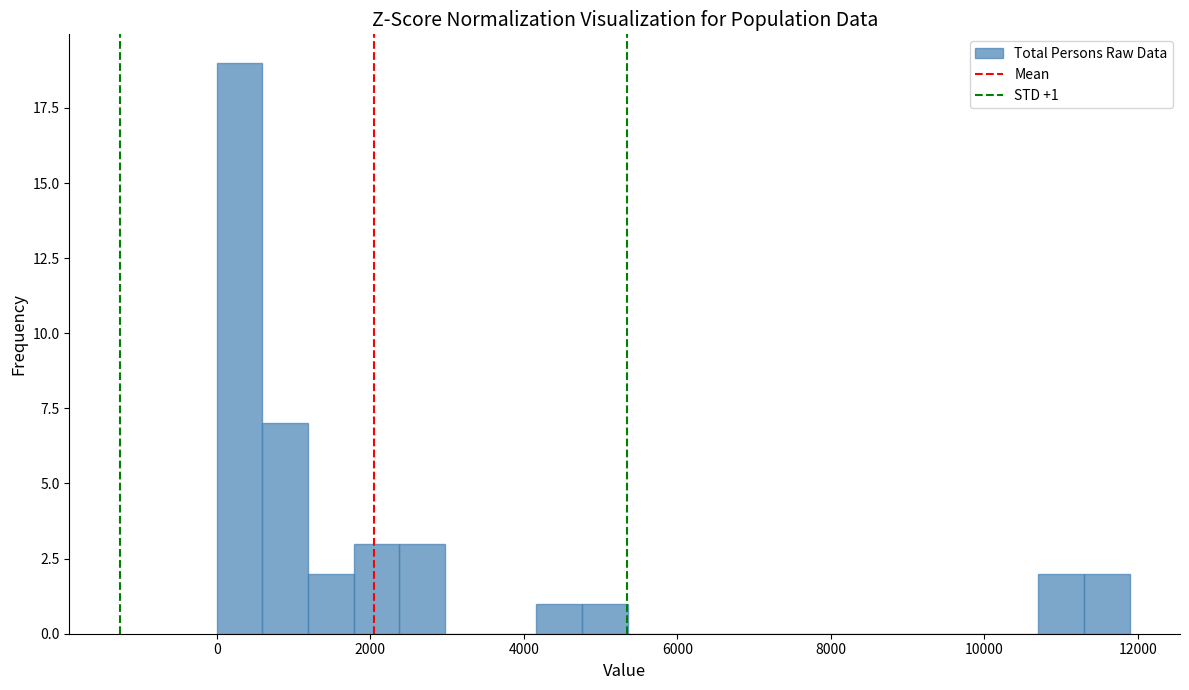

Around what value on the x-axis is the tallest bar? Give the approximate position of its centre, as read against the axis.

200